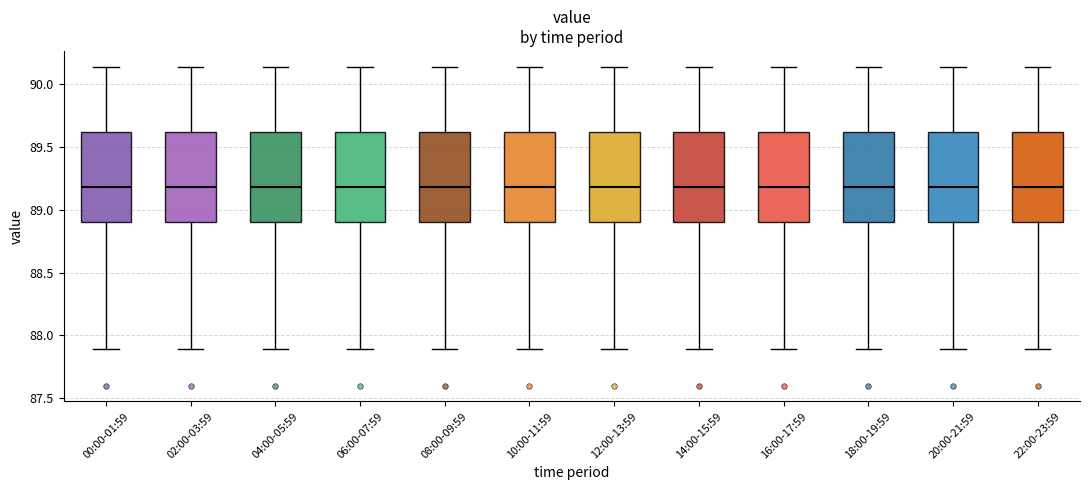

Where is the upper edge of the box for 00:00-01:59 on the y-axis? The values are not printed on the chart, so give them approximately, as read against the axis.

89.60